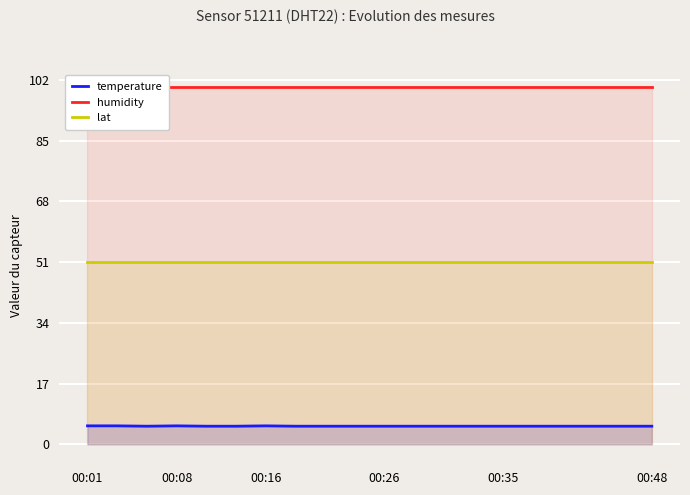

The value of temperature at 00:08 is 5.2. True or false?

True